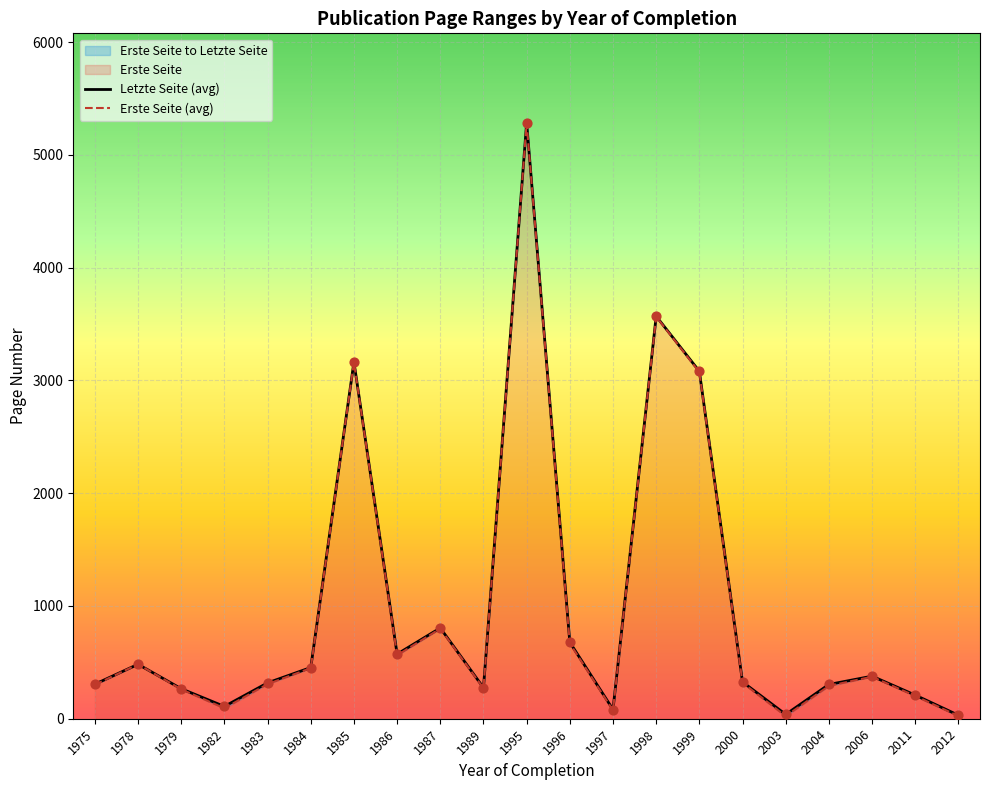

Is the value of Erste Seite at 1984 greater than the value of Letzte Seite at 2011?

Yes